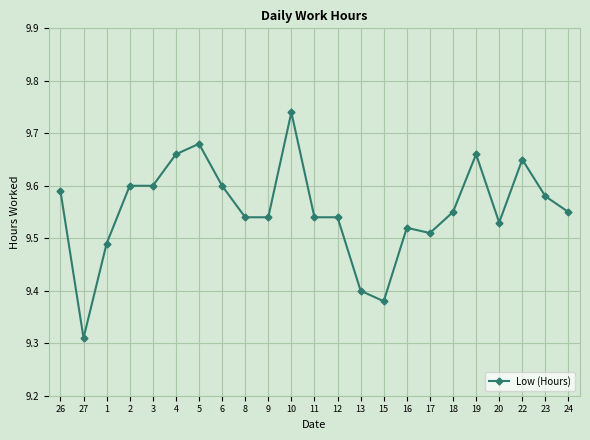

What is the label of the 4th point from the right?

20